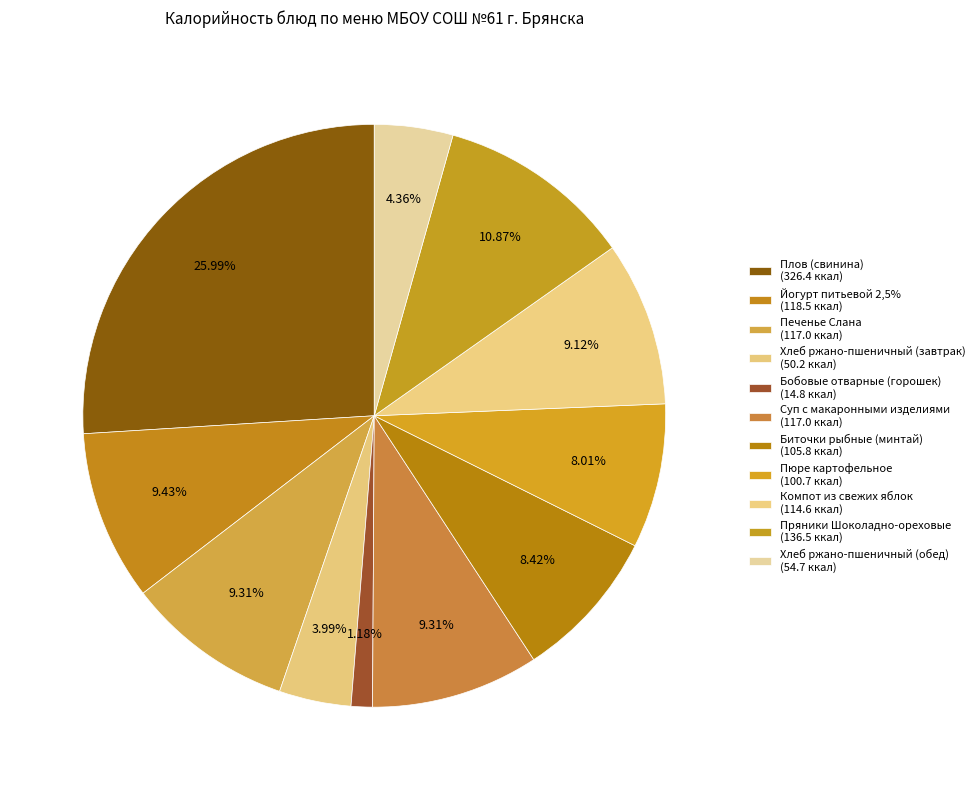

Count the number of slices in the pie.

11